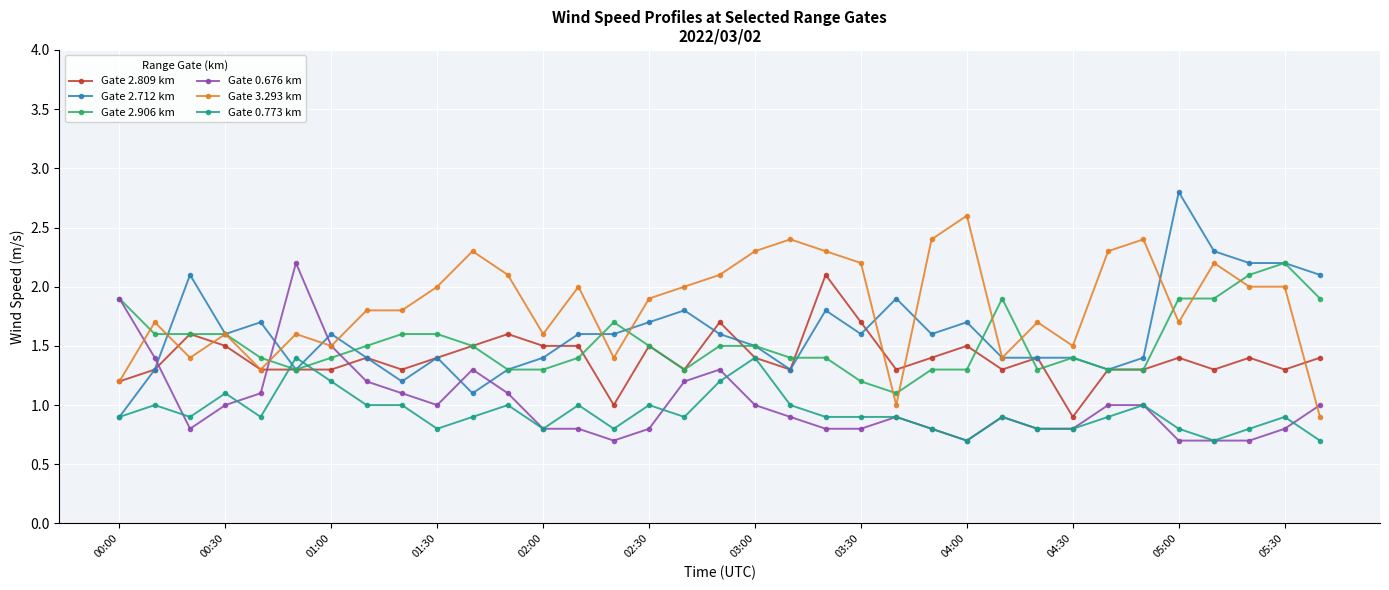

True or false: Gate 0.676 km and Gate 3.293 km intersect in this chart.

True